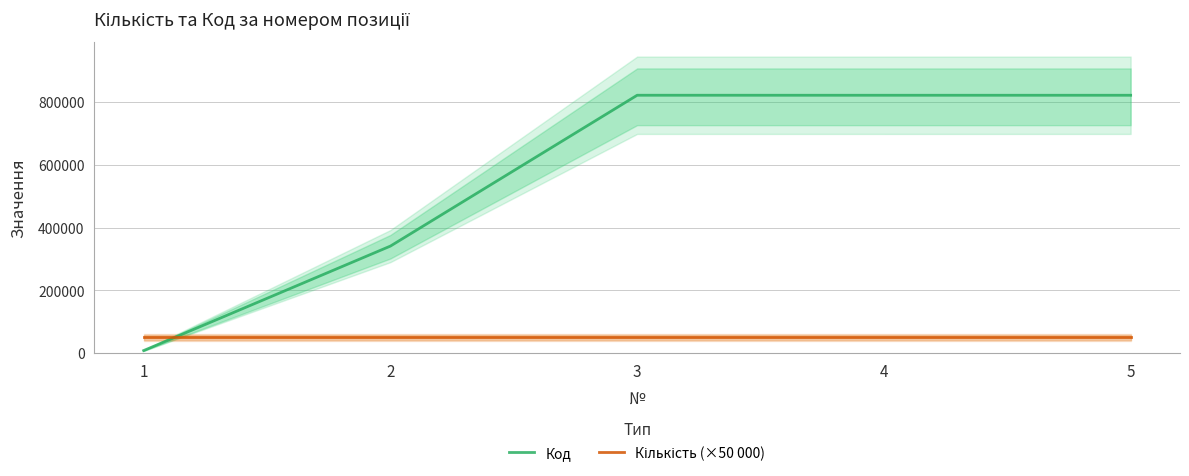

How many data points in Код are less than 822168?

2